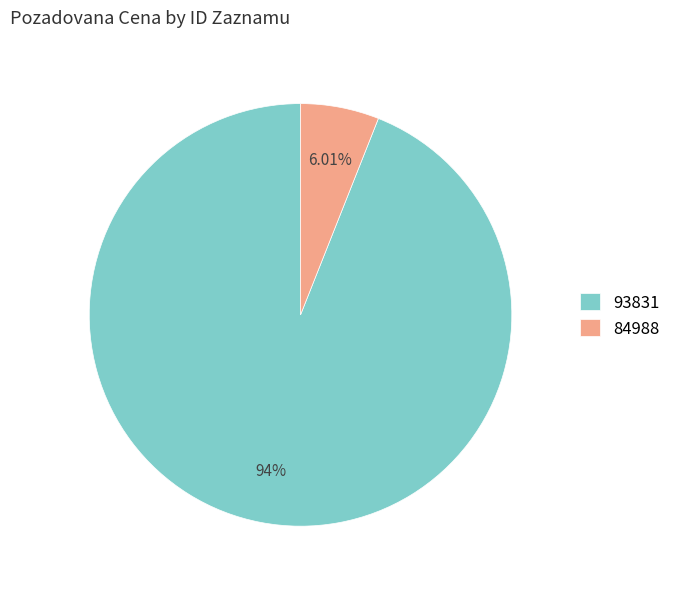

What is the majority slice?

93831